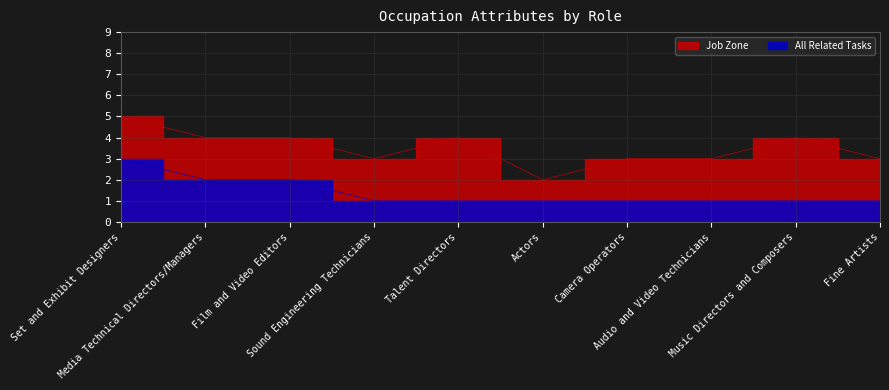

True or false: All Related Tasks and Job Zone intersect in this chart.

False